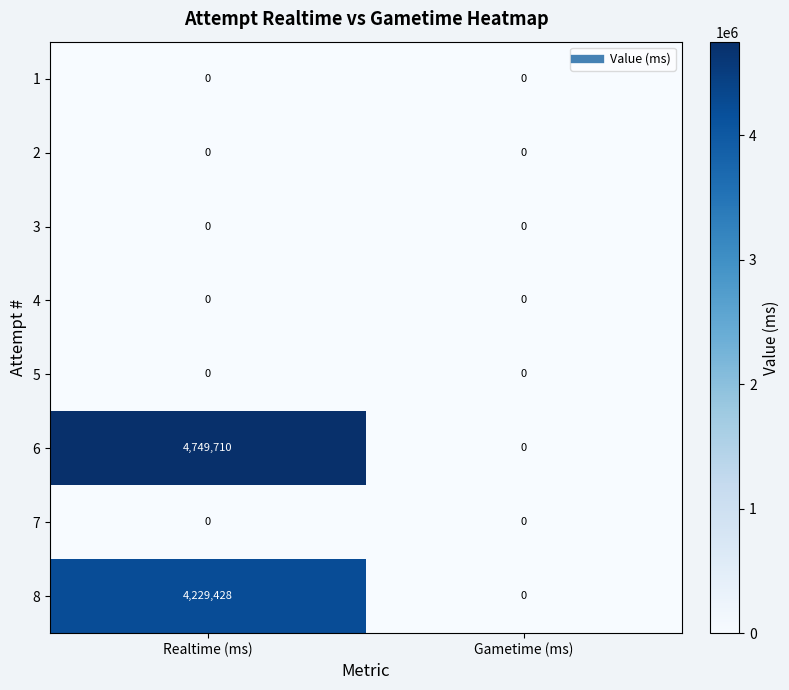

Is it true that 2 equals 0 at Gametime (ms)?

True